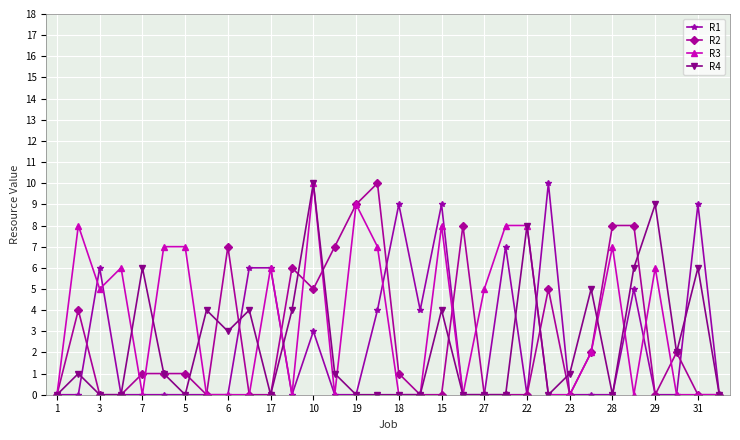

True or false: R1 has more than 1 points higher than both neighbors.

True